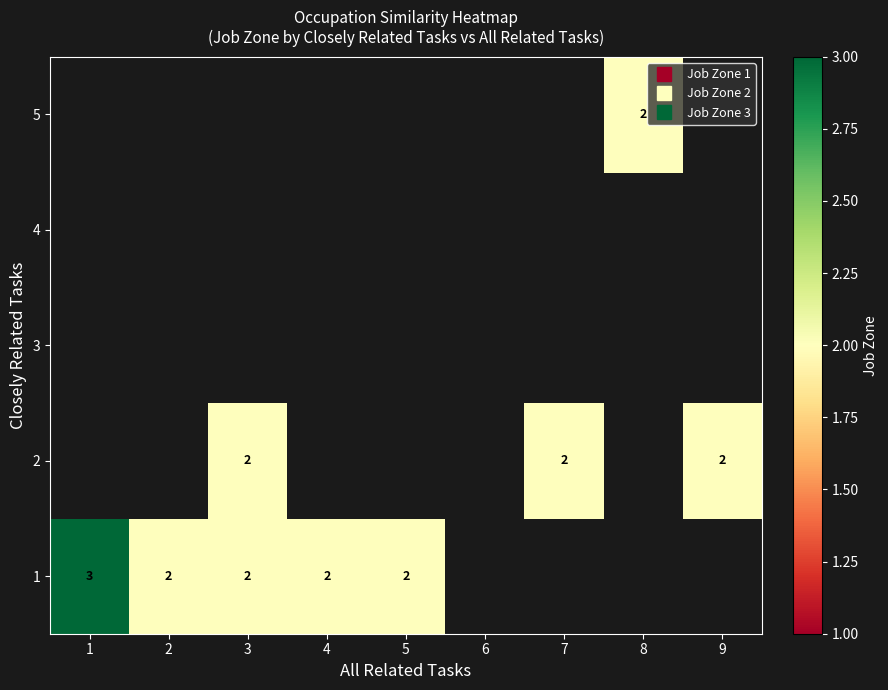

Between 4 and 9, which is larger?

9